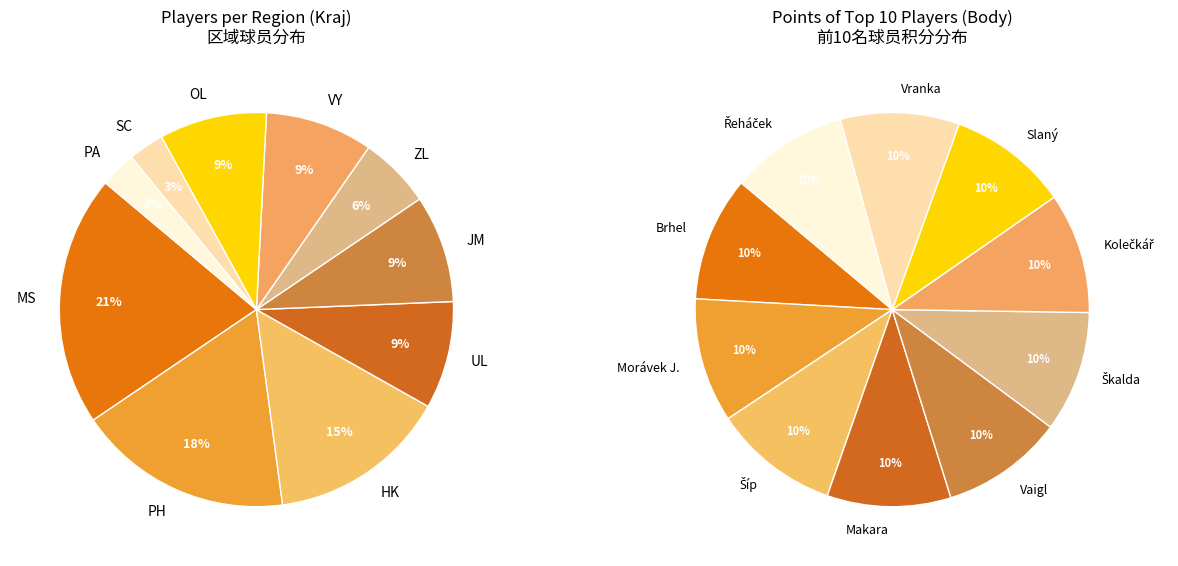

Approximately how many times larger is the value at PH compared to SC?

6.0